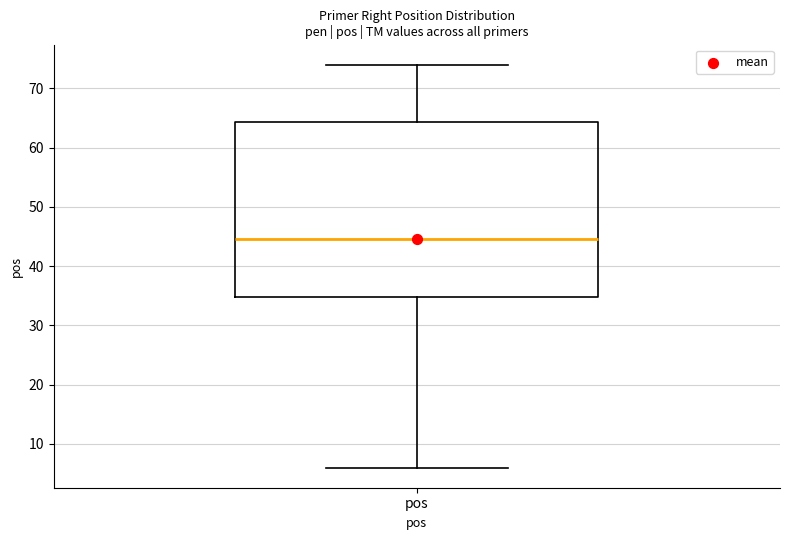

Where does the lower whisker of the box for pos end on the y-axis? The values are not printed on the chart, so give them approximately, as read against the axis.

6